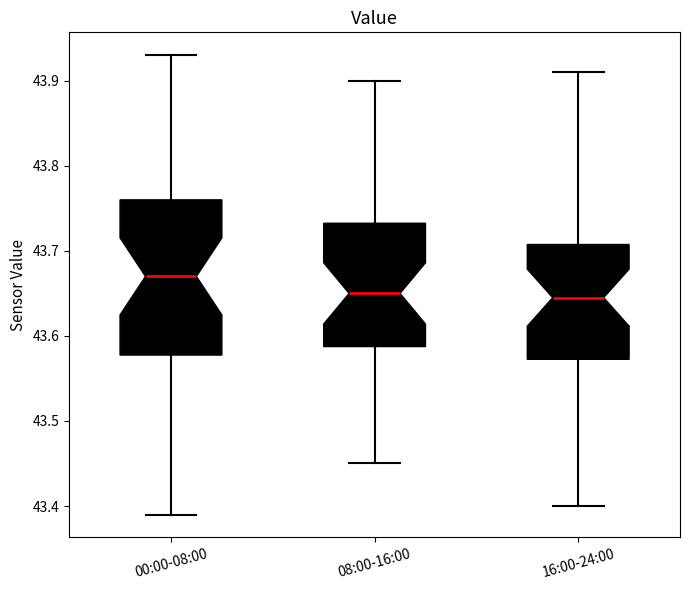

Where is the lower edge of the box for 16:00-24:00 on the y-axis? The values are not printed on the chart, so give them approximately, as read against the axis.

43.57